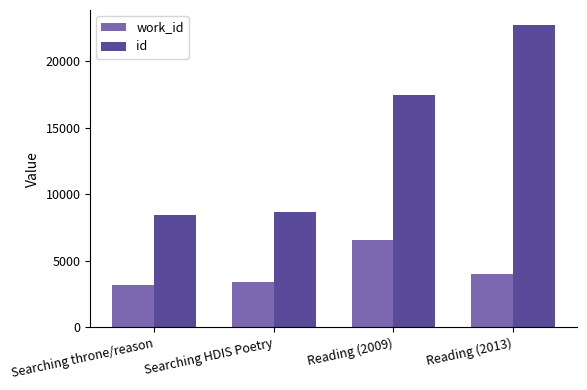

What is the label of the 3rd bar from the left?

Reading (2009)